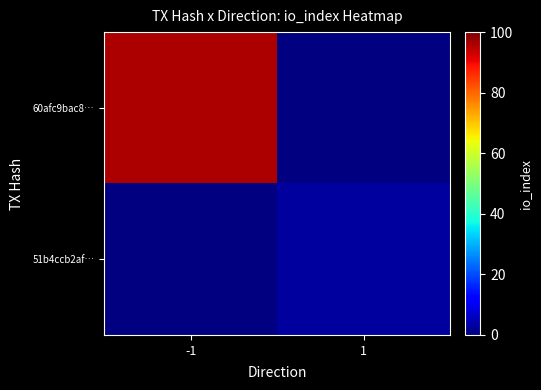

What is the maximum value shown in the chart?

96.0